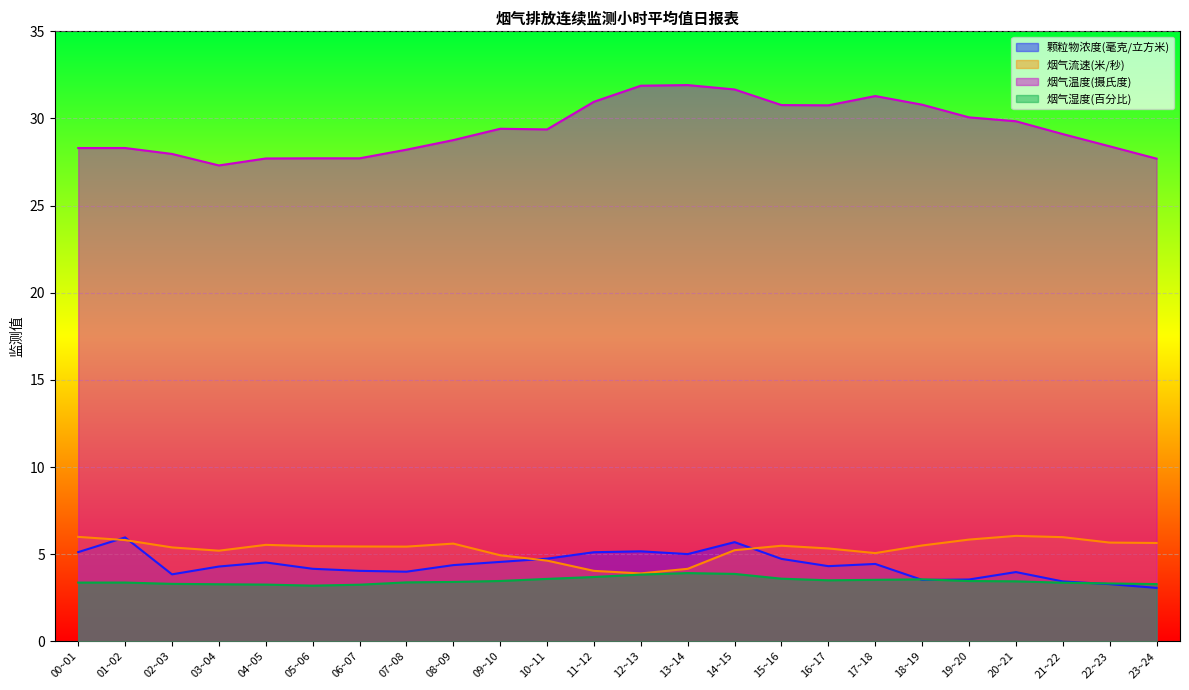

Reading left to right, transcribe all the data shown in this chart.

颗粒物浓度(毫克/立方米): 00~01=5.1	01~02=6.0	02~03=3.8	03~04=4.3	04~05=4.5	05~06=4.2	06~07=4.0	07~08=4.0	08~09=4.4	09~10=4.6	10~11=4.7	11~12=5.1	12~13=5.2	13~14=5.0	14~15=5.7	15~16=4.7	16~17=4.3	17~18=4.4	18~19=3.5	19~20=3.5	20~21=4.0	21~22=3.4	22~23=3.3	23~24=3.1
烟气流速(米/秒): 00~01=6.0	01~02=5.8	02~03=5.4	03~04=5.2	04~05=5.5	05~06=5.5	06~07=5.4	07~08=5.4	08~09=5.6	09~10=4.9	10~11=4.6	11~12=4.0	12~13=3.9	13~14=4.2	14~15=5.2	15~16=5.5	16~17=5.3	17~18=5.1	18~19=5.5	19~20=5.8	20~21=6.0	21~22=6.0	22~23=5.7	23~24=5.6
烟气温度(摄氏度): 00~01=28.3	01~02=28.3	02~03=28.0	03~04=27.3	04~05=27.7	05~06=27.7	06~07=27.7	07~08=28.2	08~09=28.8	09~10=29.4	10~11=29.4	11~12=31.0	12~13=31.9	13~14=31.9	14~15=31.7	15~16=30.8	16~17=30.8	17~18=31.3	18~19=30.8	19~20=30.1	20~21=29.8	21~22=29.1	22~23=28.4	23~24=27.7
烟气湿度(百分比): 00~01=3.4	01~02=3.4	02~03=3.3	03~04=3.3	04~05=3.3	05~06=3.2	06~07=3.2	07~08=3.4	08~09=3.4	09~10=3.5	10~11=3.6	11~12=3.7	12~13=3.8	13~14=3.9	14~15=3.9	15~16=3.6	16~17=3.5	17~18=3.5	18~19=3.6	19~20=3.5	20~21=3.4	21~22=3.4	22~23=3.3	23~24=3.3